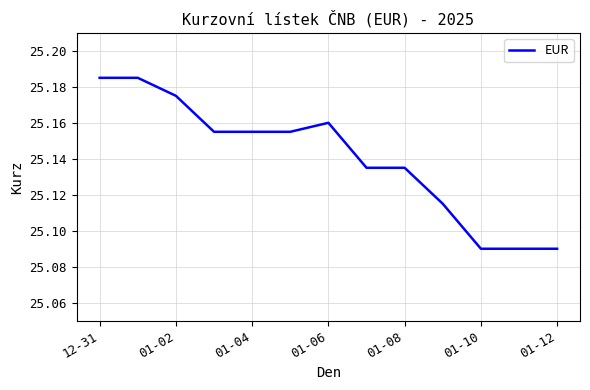

How many lines are shown in the chart?

1